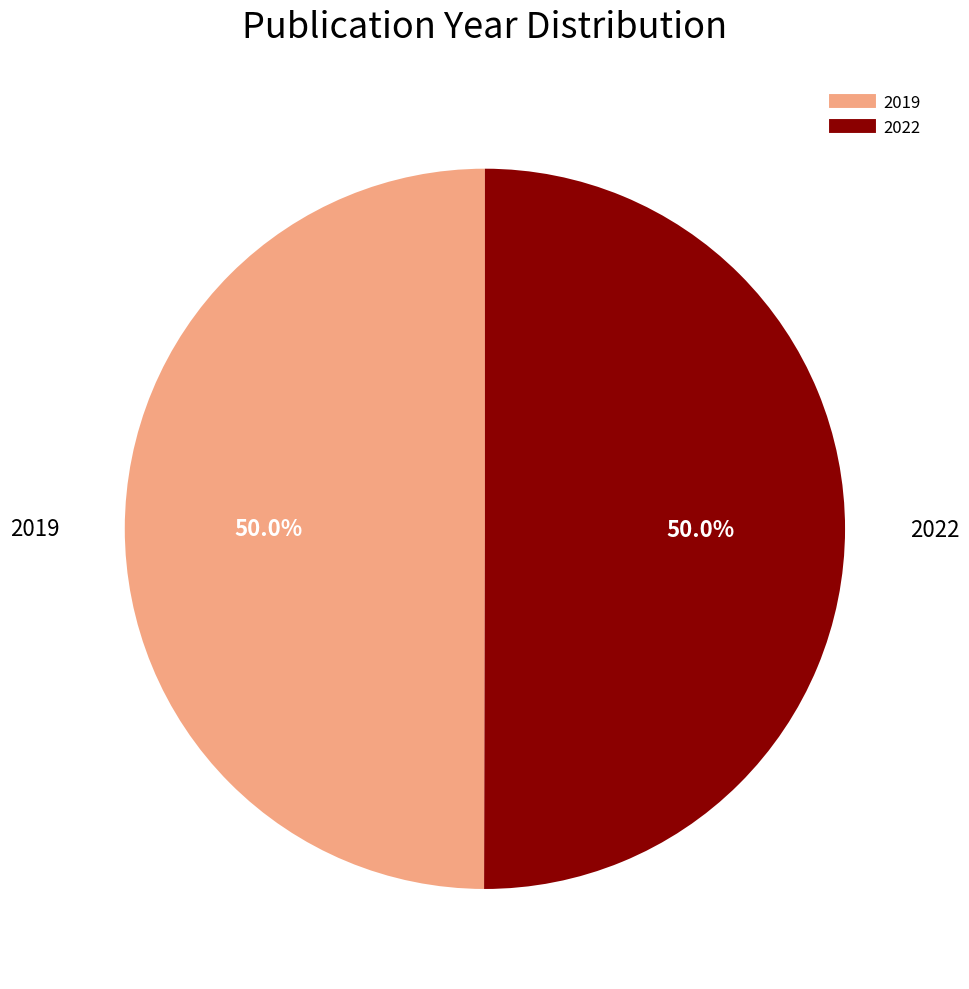

Is it true that 2022 is 35% of the pie?

False